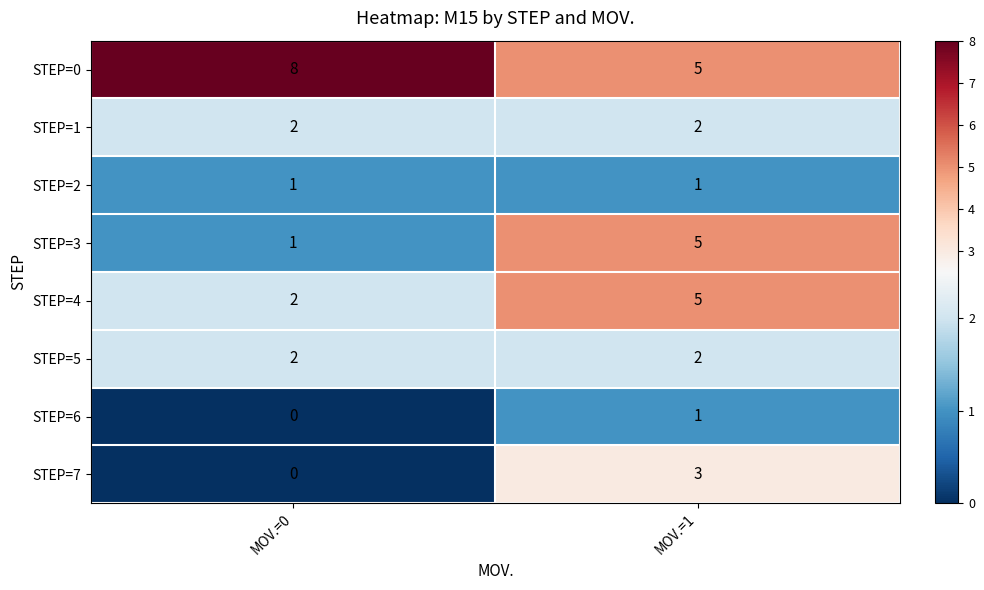

Which category has the lowest value across all series?

MOV.=0